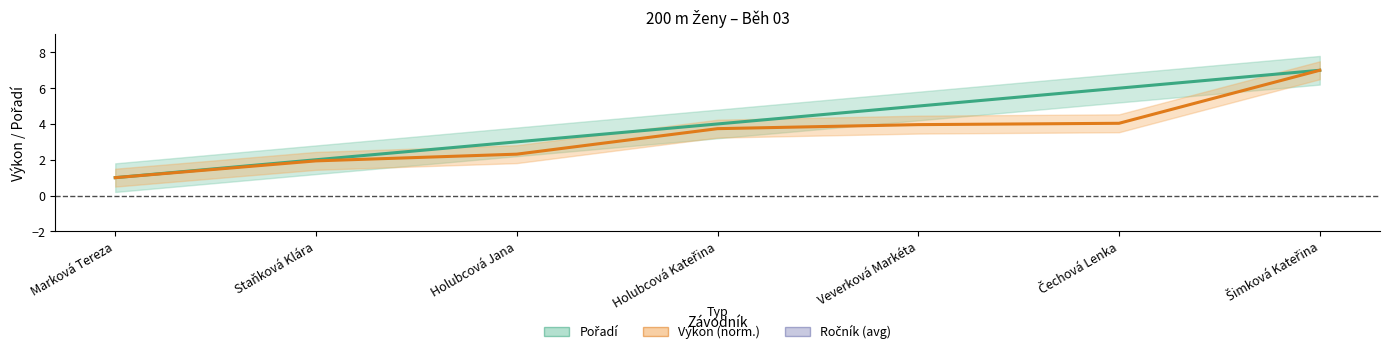

The value of Pořadí at Čechová Lenka is 3.0. True or false?

False